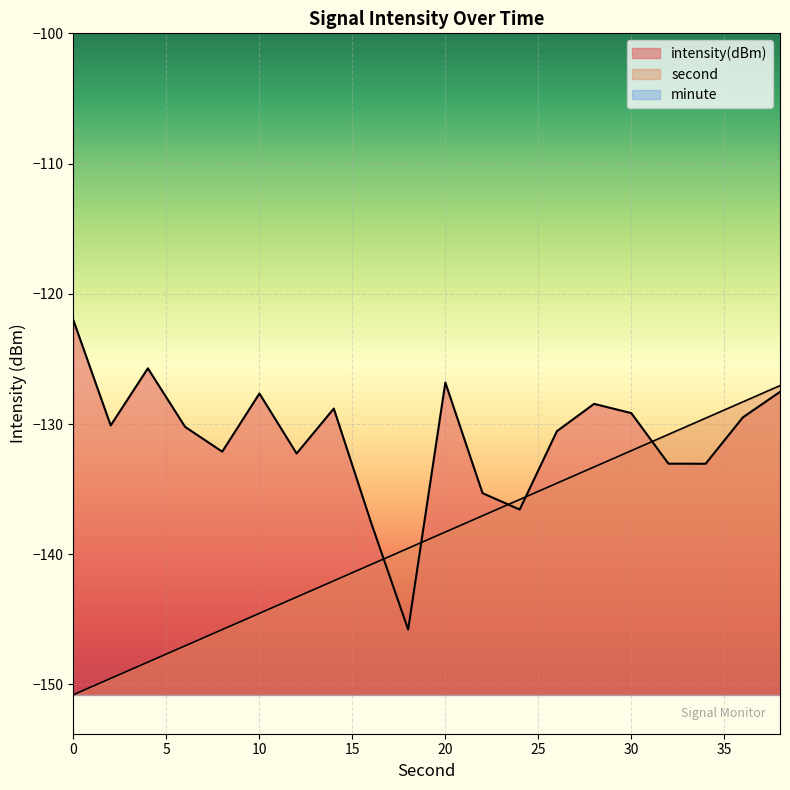

Rank the series by their maximum value, from lowest to highest.

minute, second, intensity(dBm)